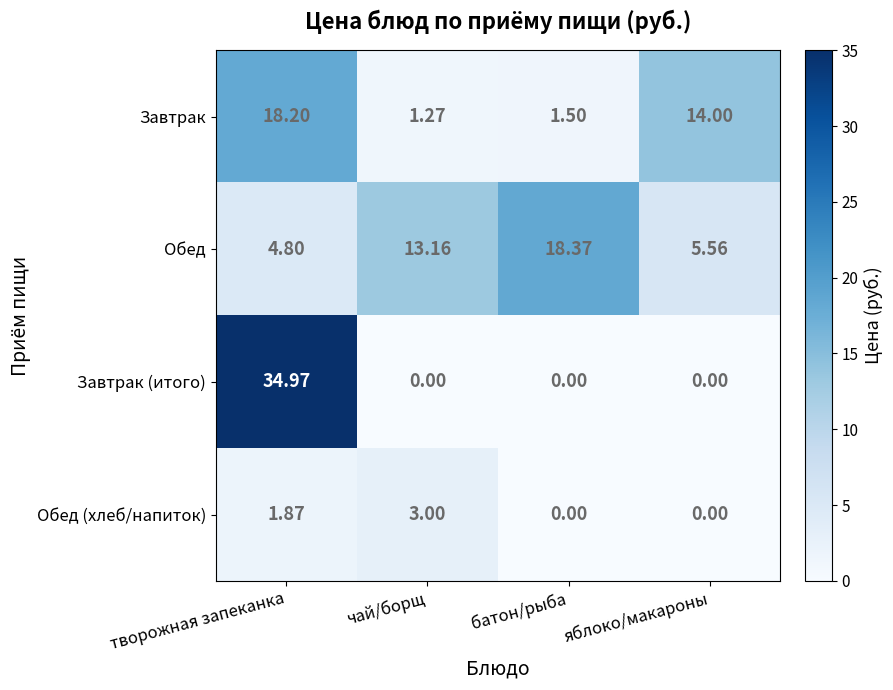

Which series has the largest total across all categories?

Обед